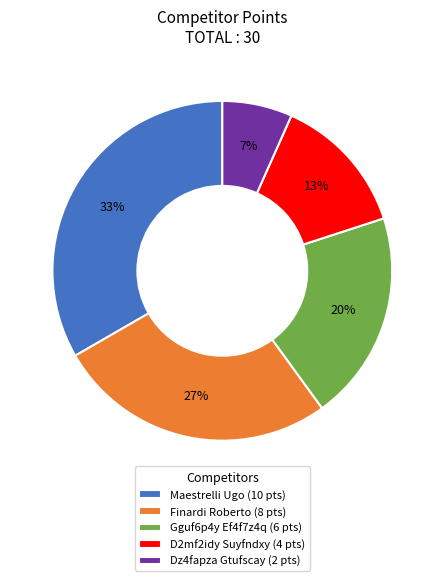

Combined, do Dz4fapza Gtufscay (2 pts) and D2mf2idy Suyfndxy (4 pts) account for over 50%?

No